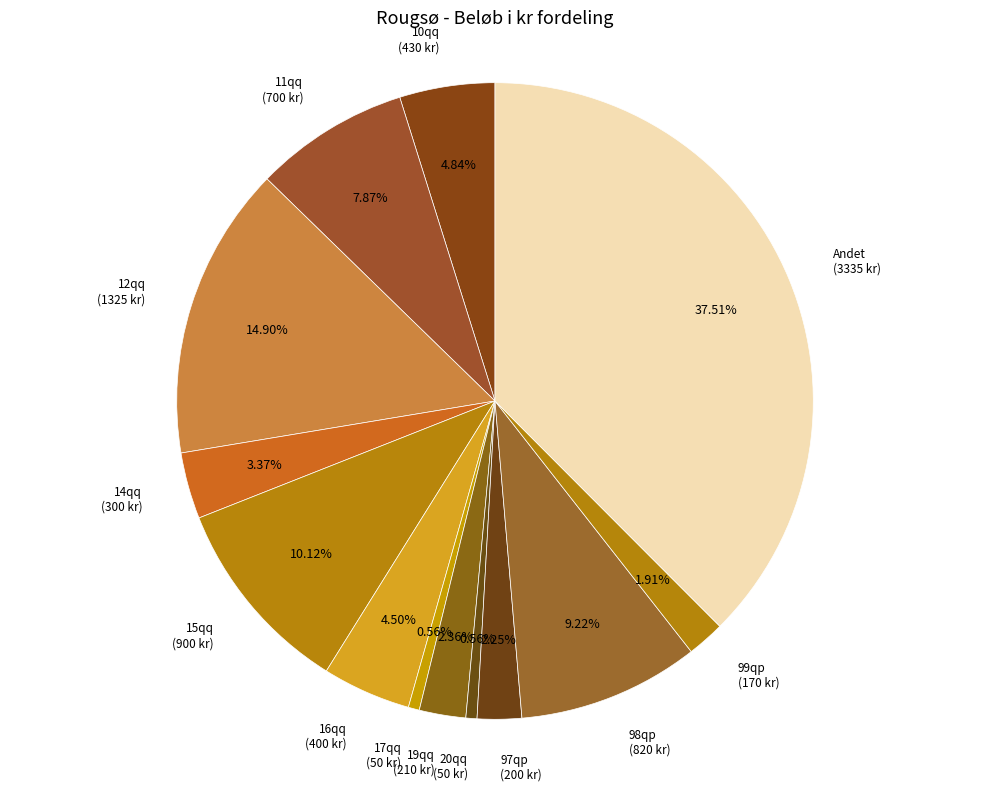

What percentage do 17qq and 98qp together represent?

9.8%